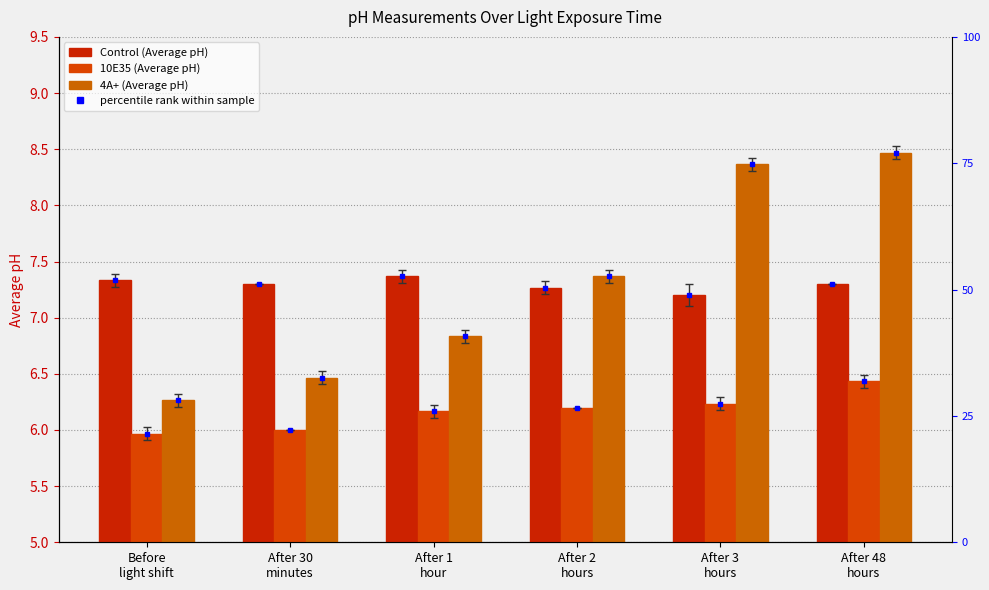

Which category has the lowest value across all series?

Before
light shift